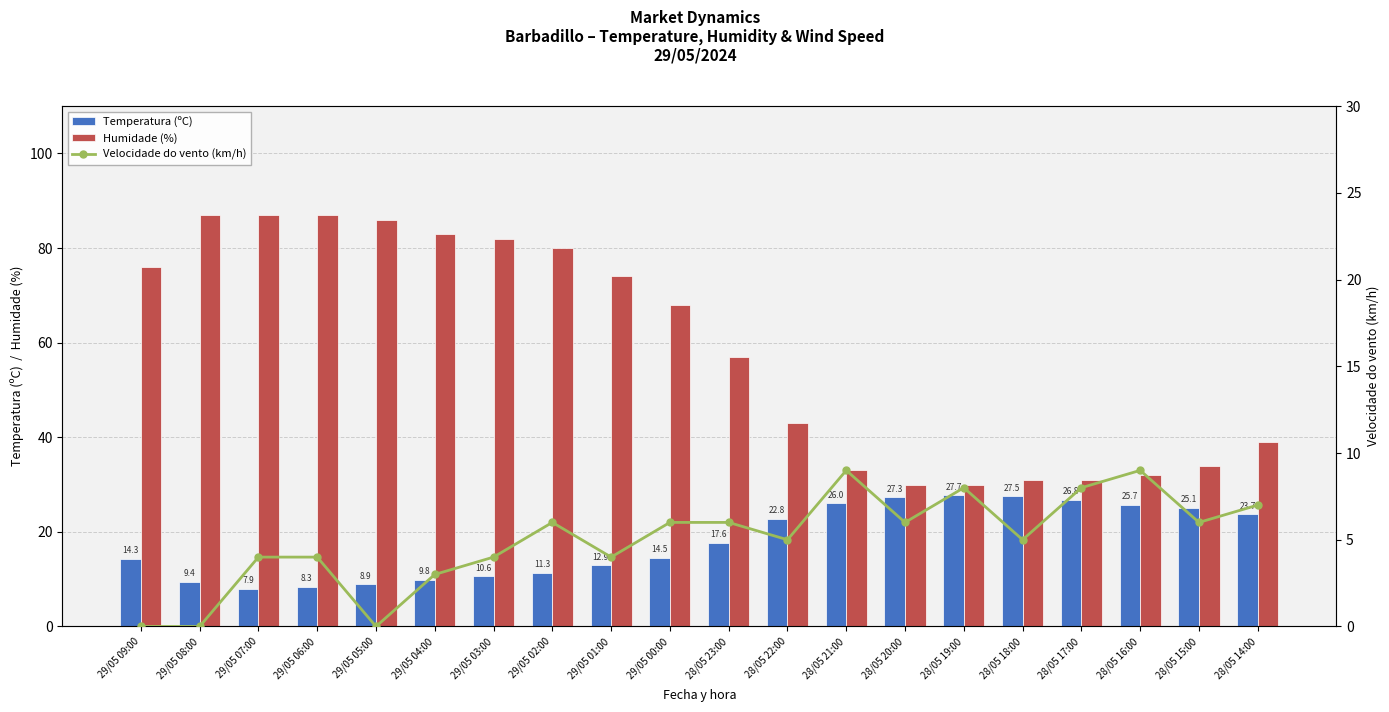

At how many categories does at least one series exceed 32?

15